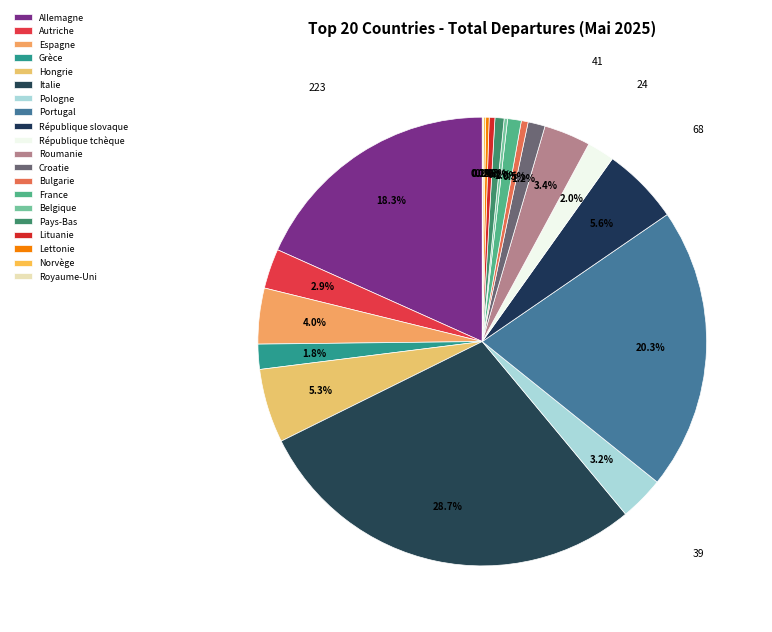

How many segments does this pie chart have?

20